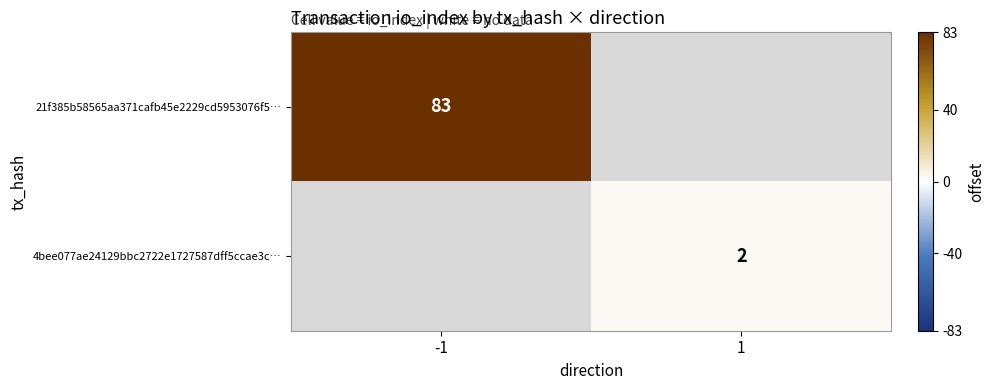

True or false: 4bee077ae24129bbc2722e1727587dff5ccae3c… has a value of 1 at 1.

False